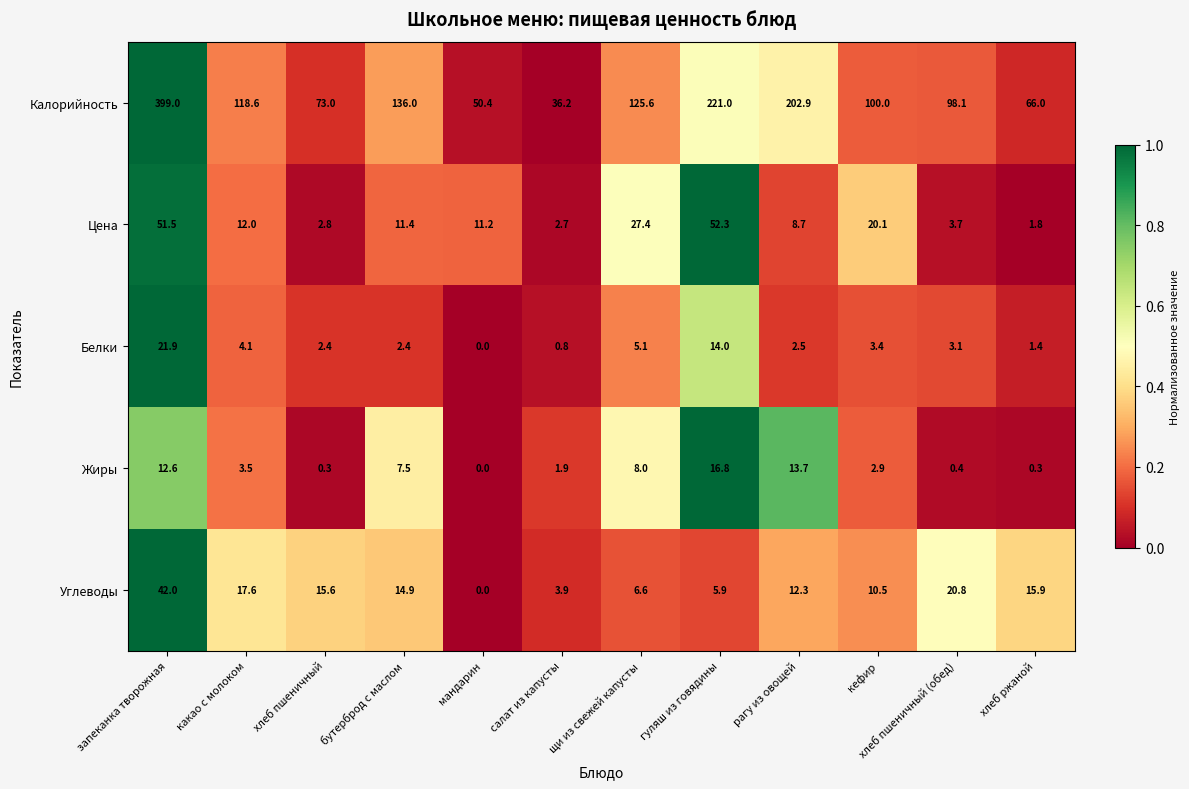

Between салат из капусты and рагу из овощей, which series saw the biggest shift?

Калорийность